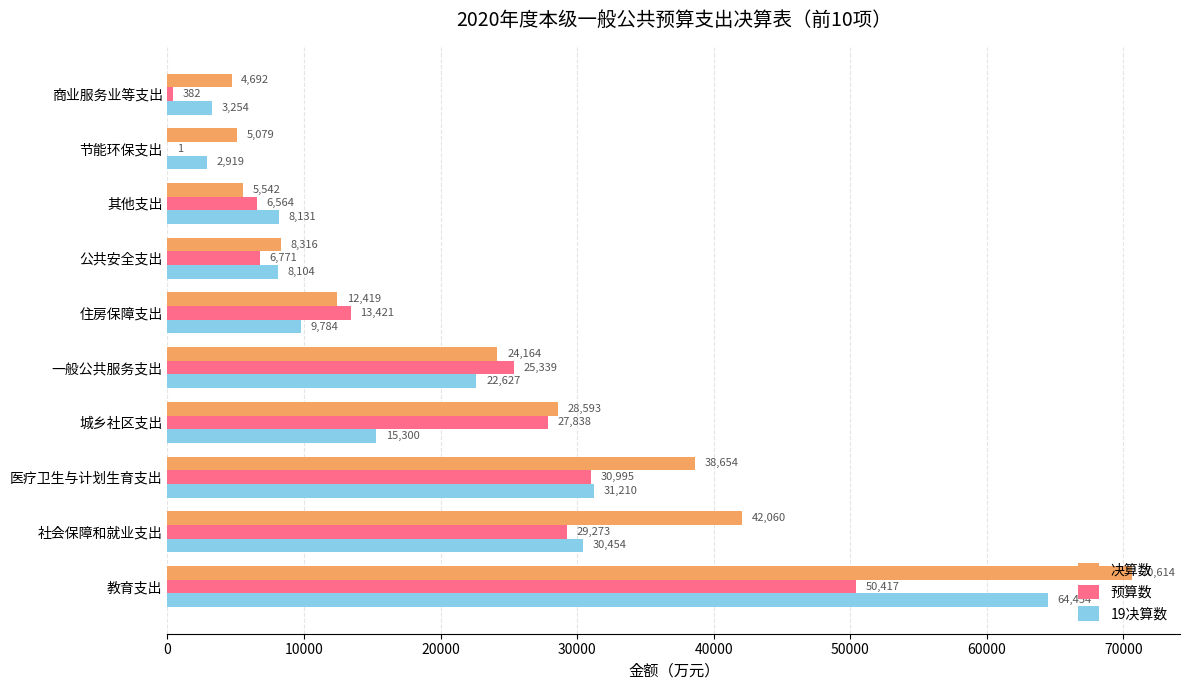

What is the maximum value for 19决算数?

64454